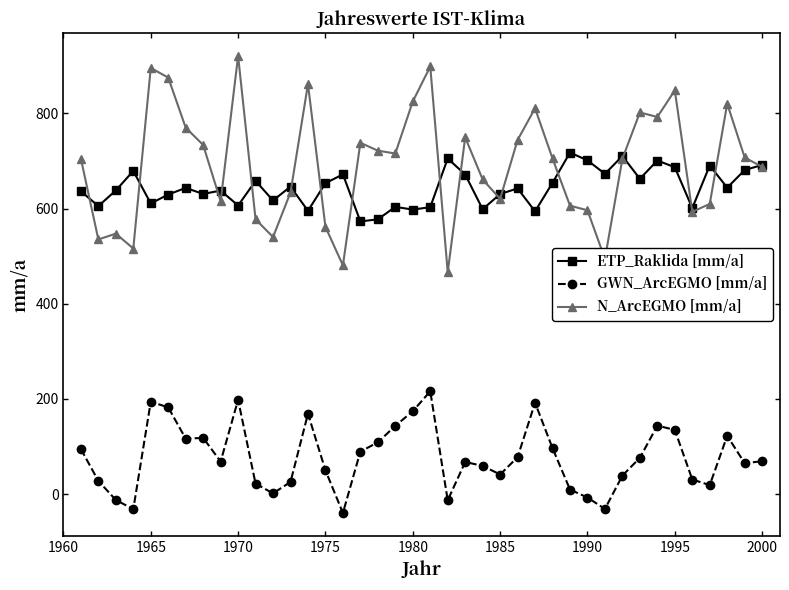

What is the highest value of the N_ArcEGMO [mm/a] series?

920.5